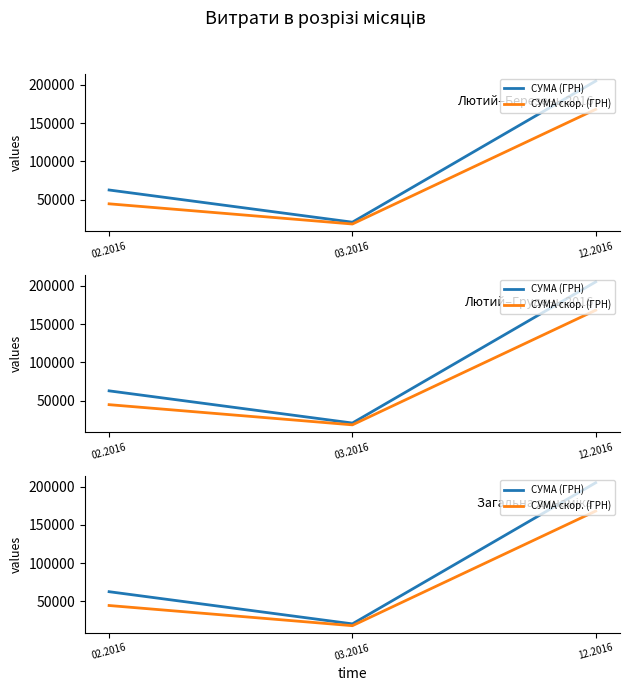

What is the difference between the СУМА (ГРН) values at 03.2016 and 12.2016?

184371.1